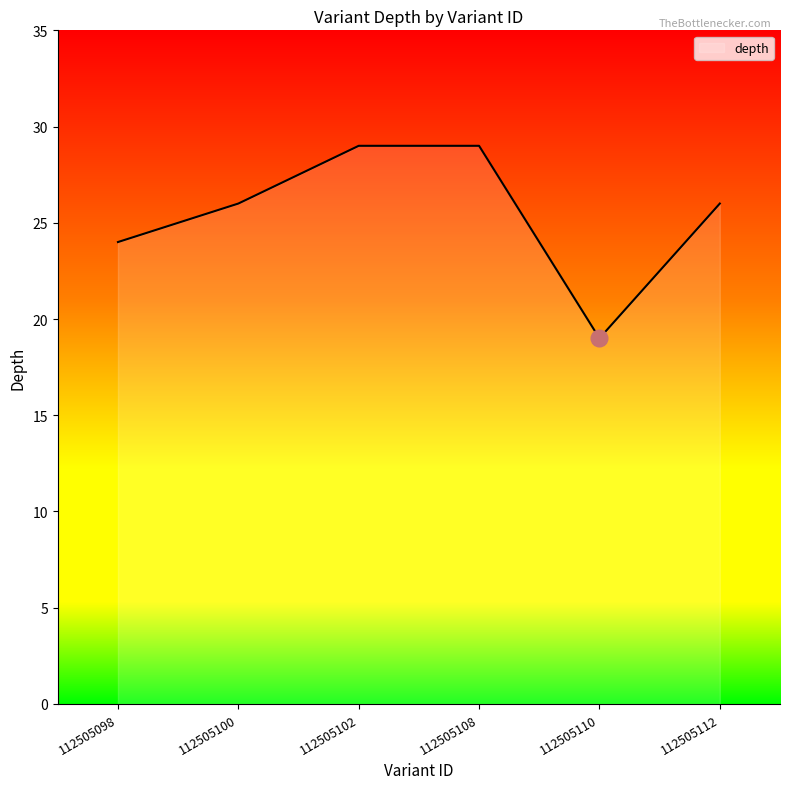

Reading left to right, what are all the values shown in this chart?

112505098=24	112505100=26	112505102=29	112505108=29	112505110=19	112505112=26